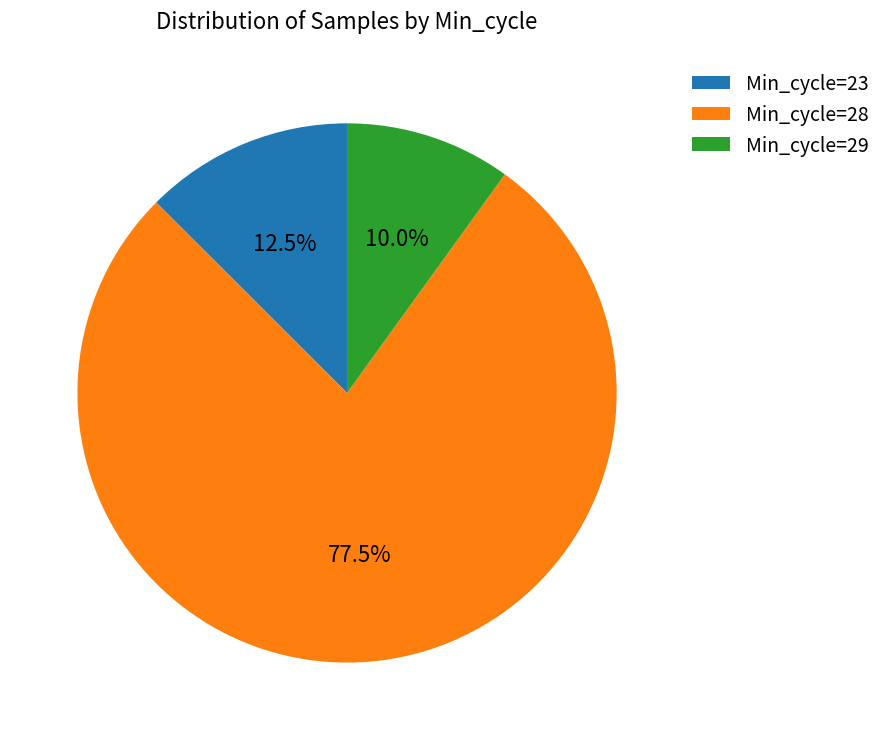

What is the ratio of the value at Min_cycle=28 to the value at Min_cycle=29?

7.8